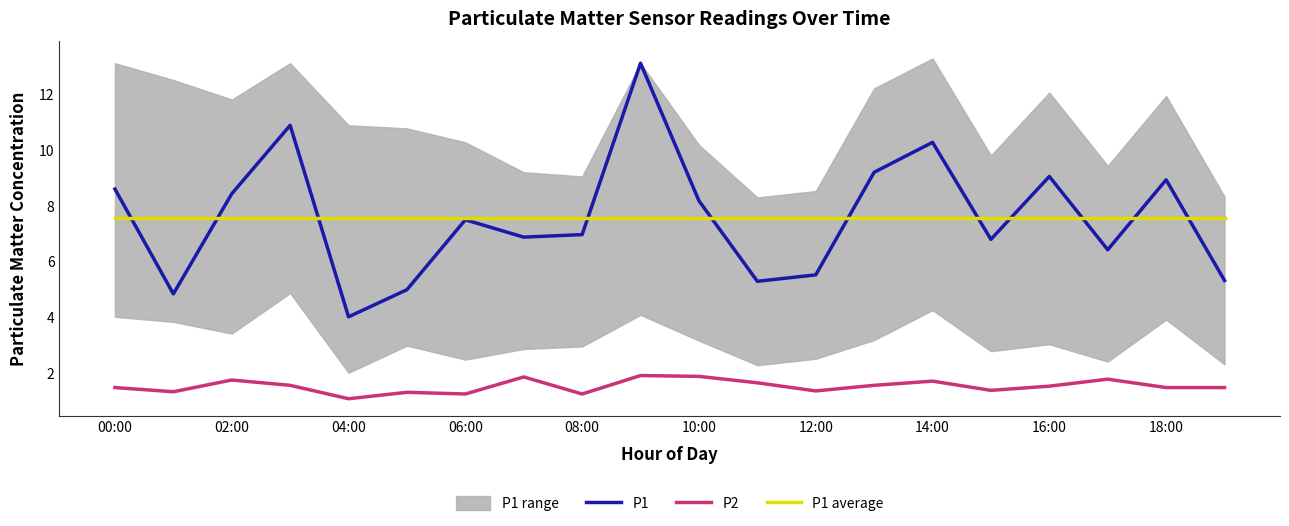

True or false: P1 average and P2 intersect in this chart.

False